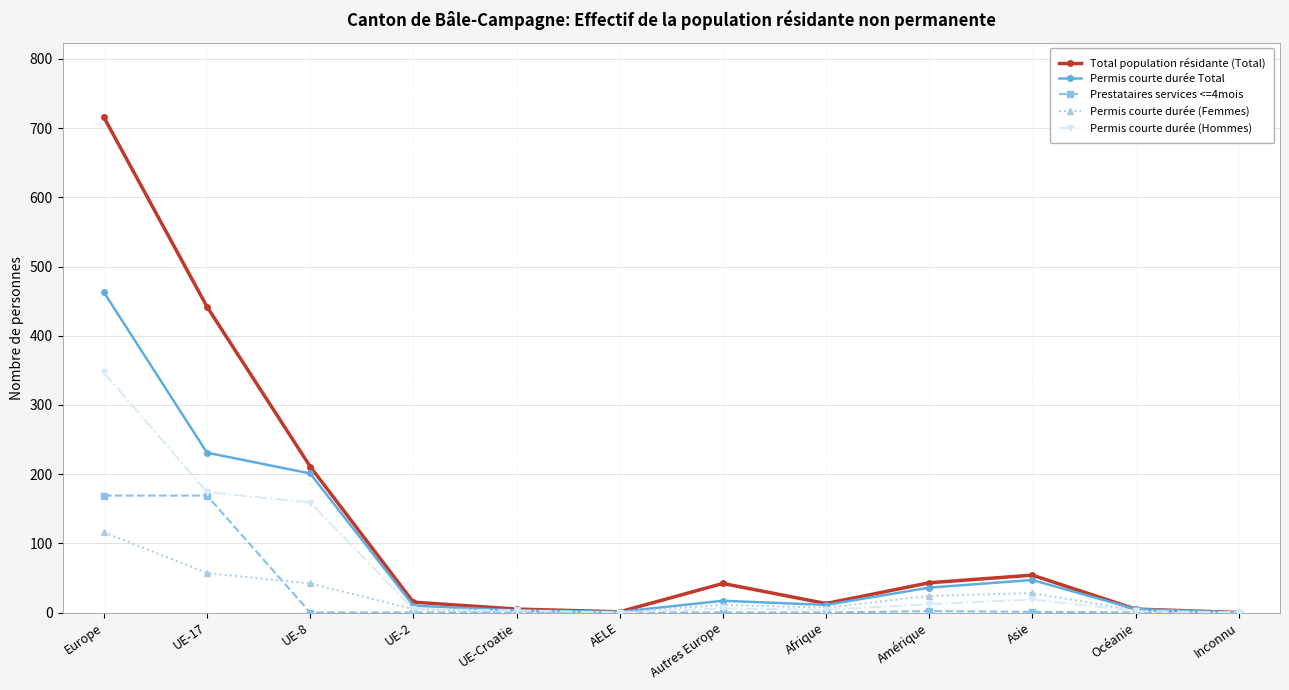

Which series has the largest total across all categories?

Total population résidante (Total)